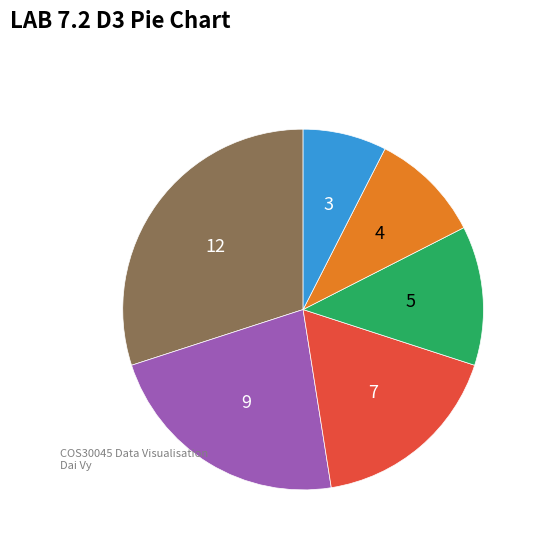

Is there a majority slice in this chart?

No